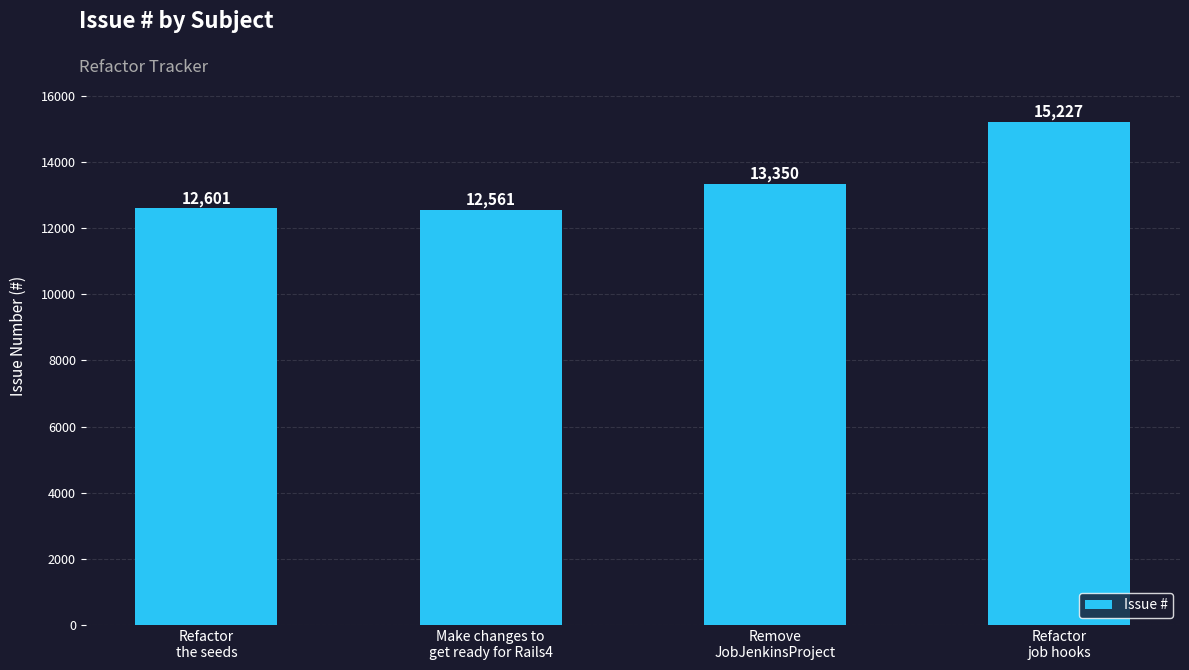

True or false: the data shows 6872 at Make changes to
get ready for Rails4.

False